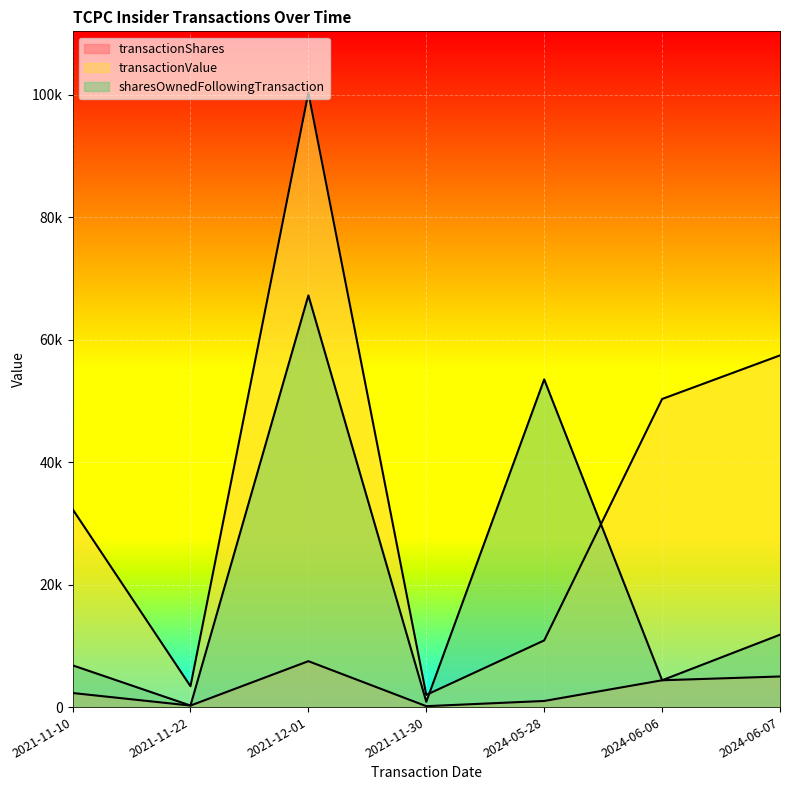

Reading left to right, transcribe all the data shown in this chart.

transactionShares: 2300	250	7500	150	1000	4380	5000
transactionValue: 32331	3407	100350	1992	10890	50326	57450
sharesOwnedFollowingTransaction: 6823	250	67250	875	53532	4380	11823